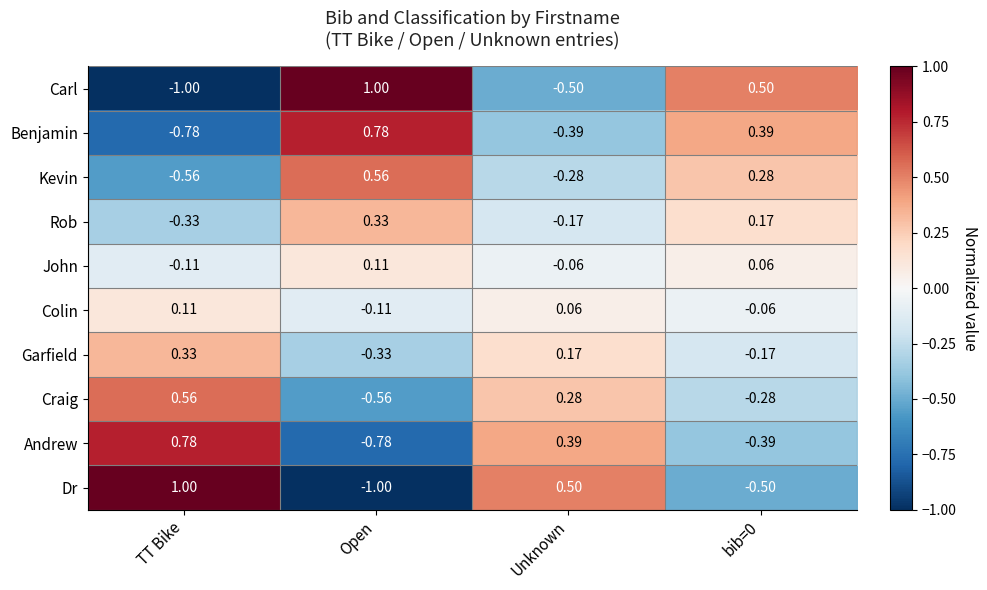

At which label does John first exceed 0?

Open